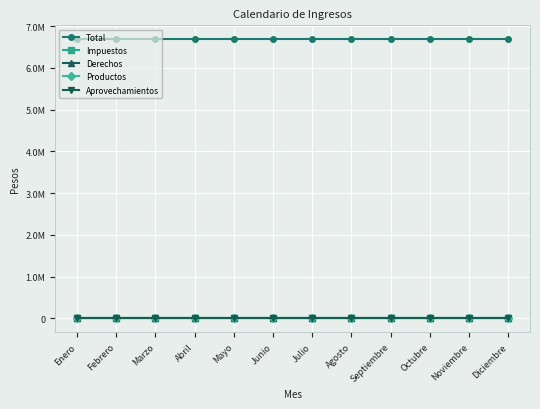

What is the spread (max minus min) of values at Septiembre?

6683171.7